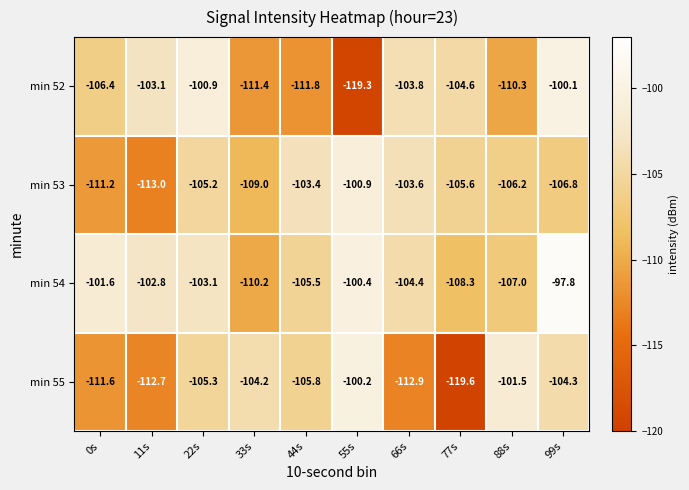

Rank the categories by min 55 value from lowest to highest.

77s, 66s, 11s, 0s, 44s, 22s, 99s, 33s, 88s, 55s